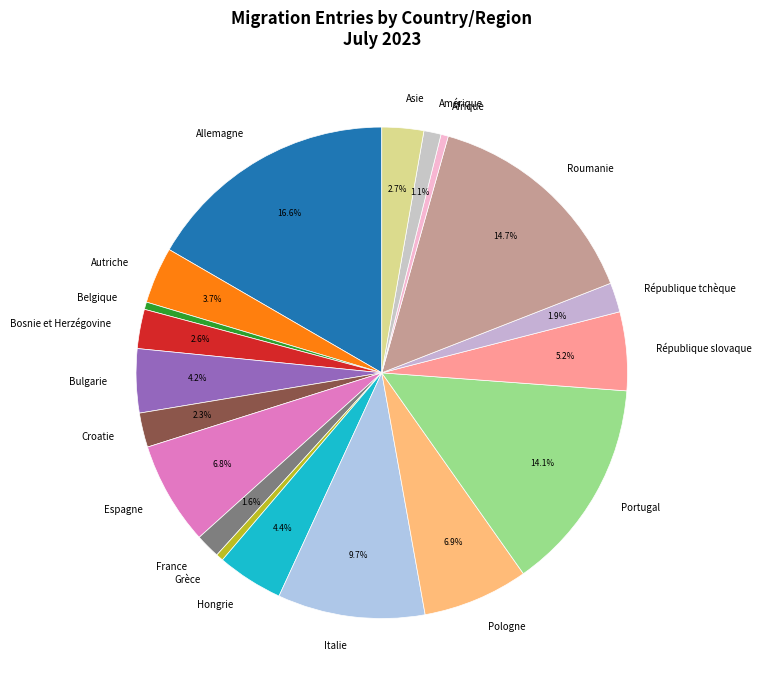

Which has a higher value, Roumanie or Grèce?

Roumanie